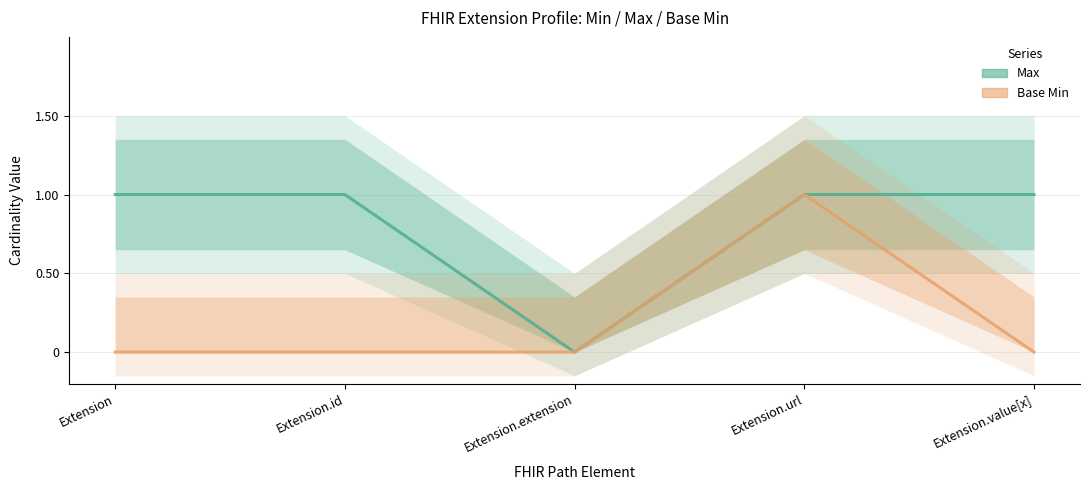

What is the difference between the maximum and minimum values in the Base Min series?

1